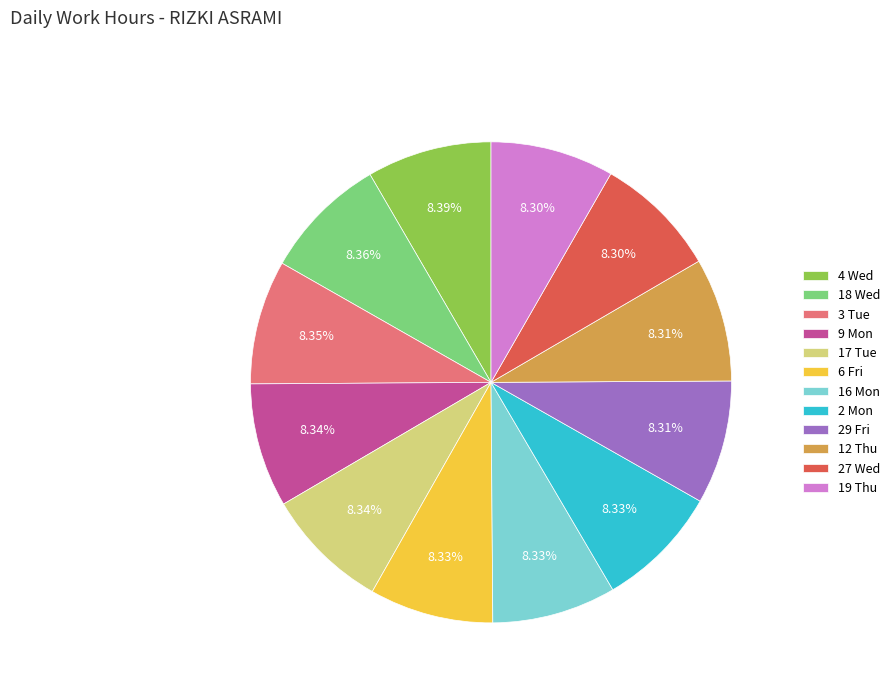

Approximately how many times larger is the value at 9 Mon compared to 18 Wed?

1.0